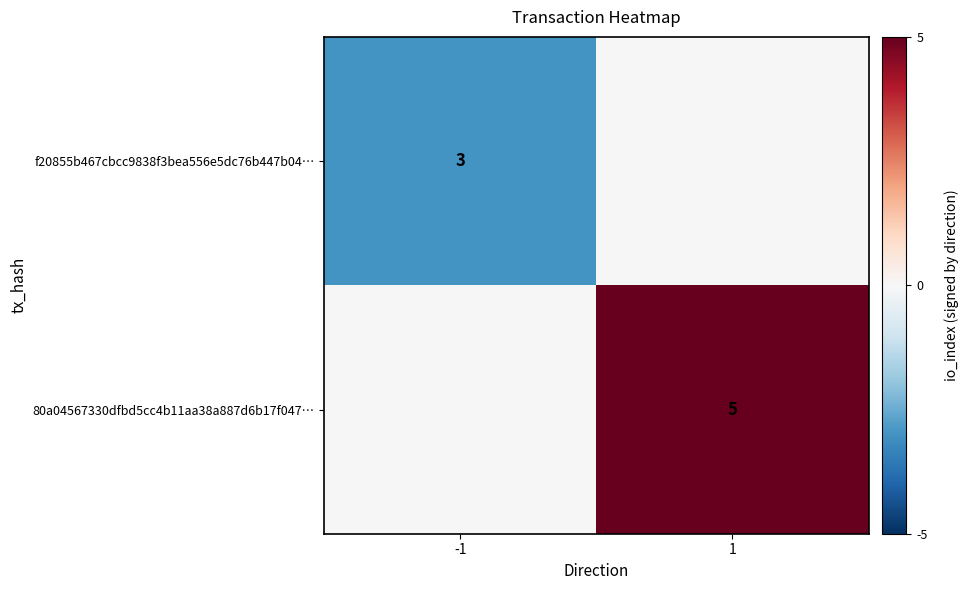

Is the value of 80a04567330dfbd5cc4b11aa38a887d6b17f047… at 1 greater than the value of f20855b467cbcc9838f3bea556e5dc76b447b04… at -1?

Yes